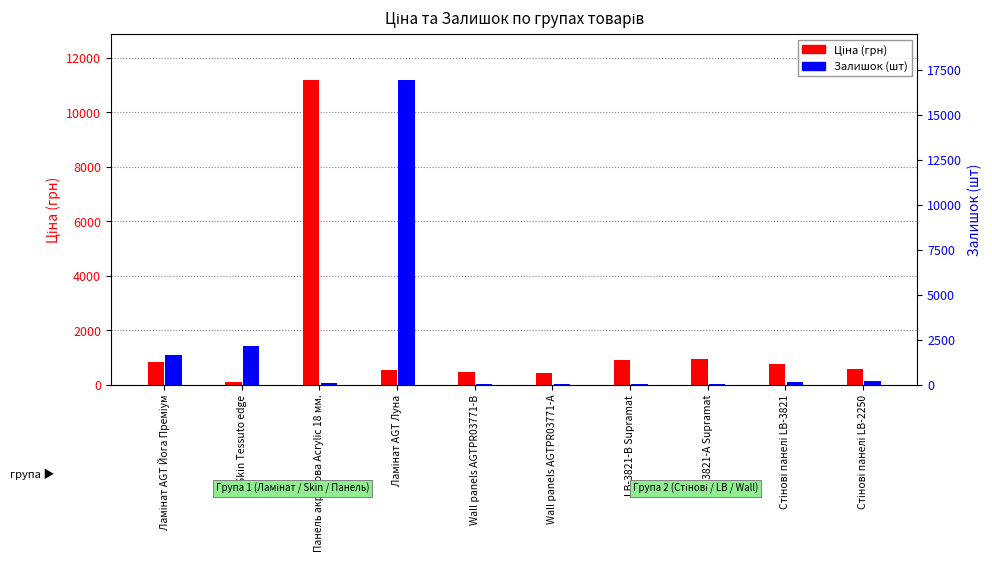

How many categories are shown in the chart?

10